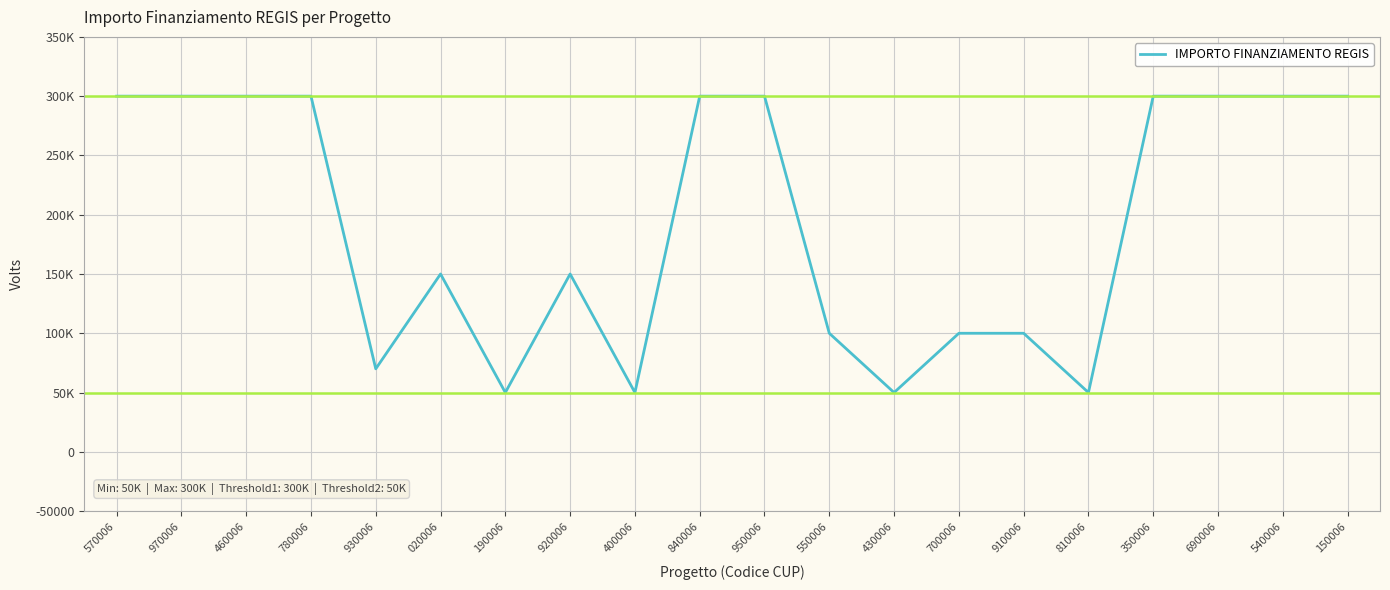

Does the chart have visible grid lines?

Yes